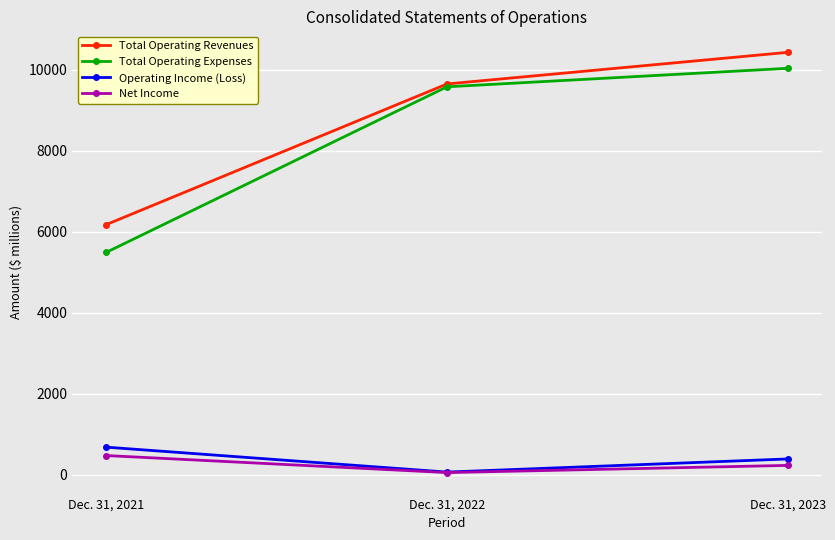

Reading left to right, extract all data points from this chart.

Total Operating Revenues: 6176	9646	10426
Total Operating Expenses: 5491	9576	10032
Operating Income (Loss): 685	70	394
Net Income: 478	58	235